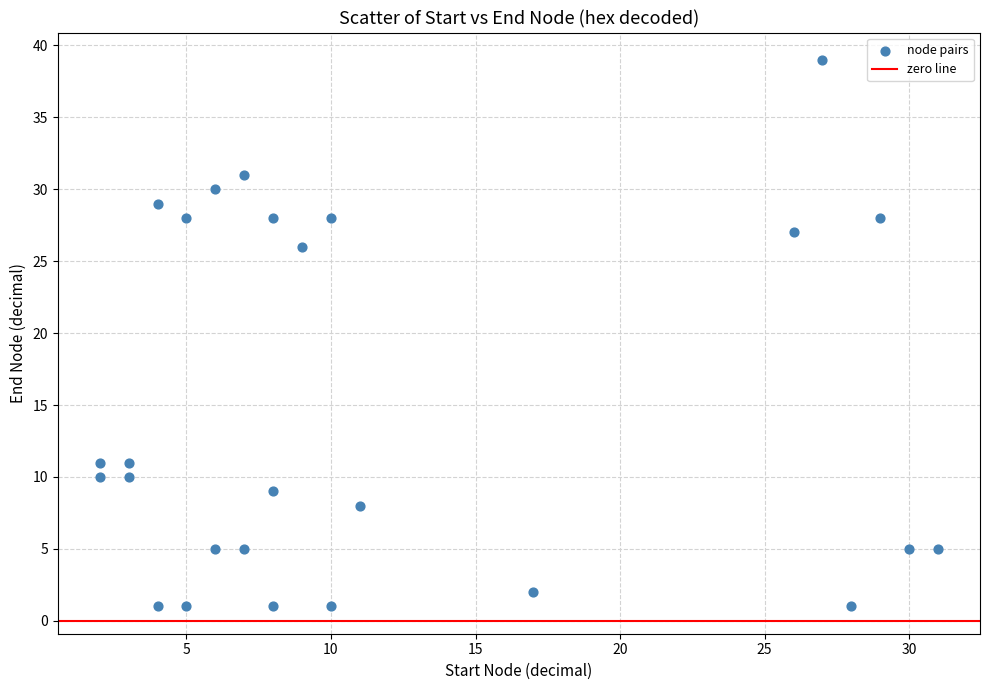

What is the range of Y values (max minus min)?

38